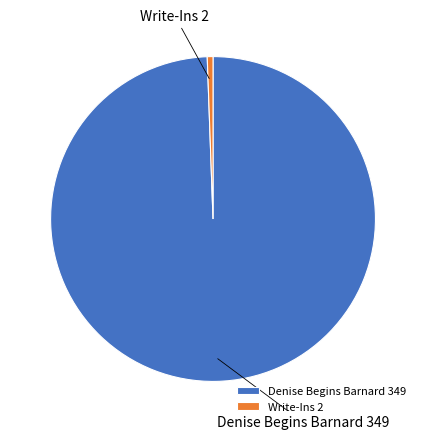

Between Denise Begins Barnard and Write-Ins, which is larger?

Denise Begins Barnard